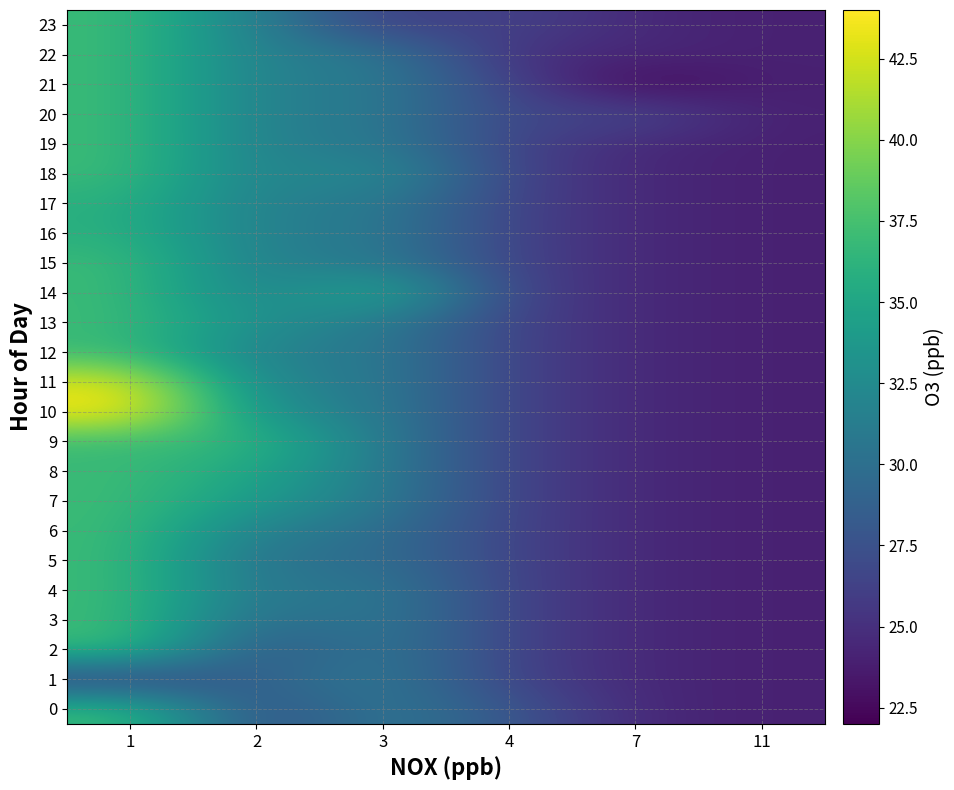

What is the total value across all series at 4?

636.0